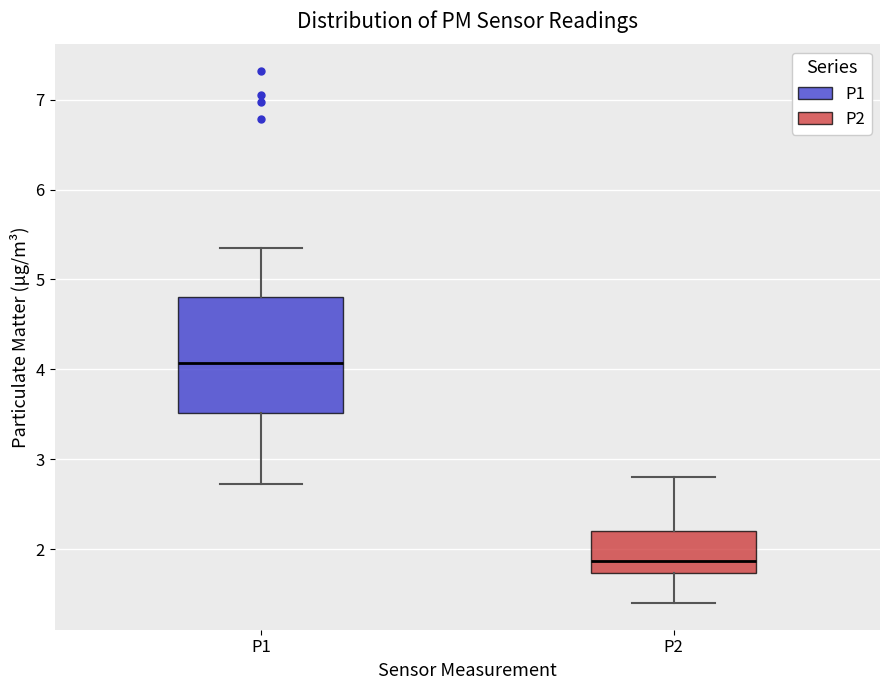

Where does the upper whisker of the box for P2 end on the y-axis? The values are not printed on the chart, so give them approximately, as read against the axis.

2.8